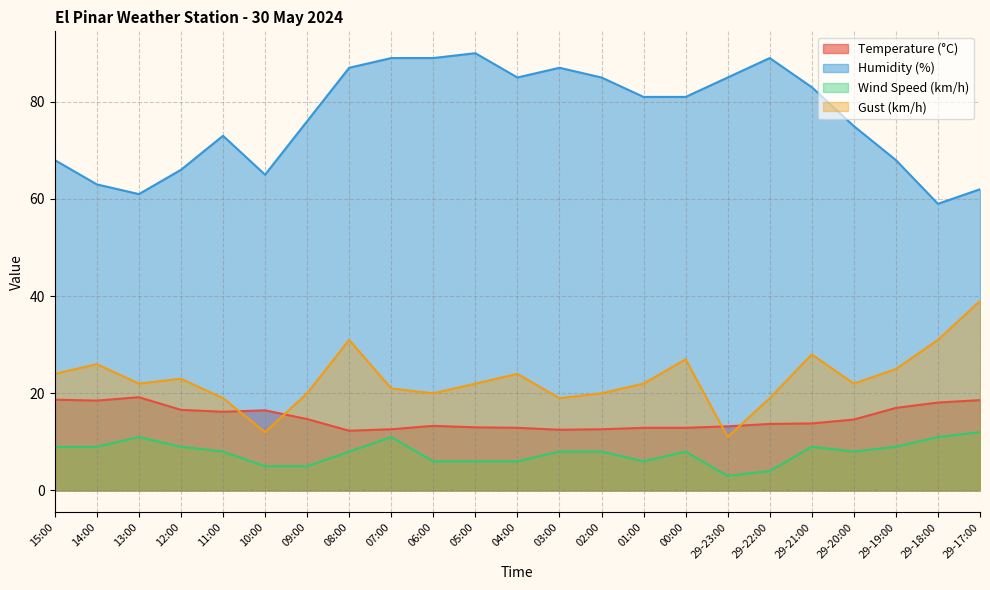

True or false: Wind Speed (km/h) and Gust (km/h) intersect in this chart.

False